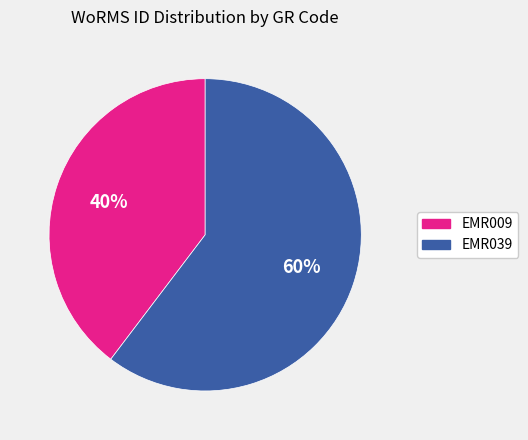

Do EMR009 and EMR039 together represent more than half of the pie?

Yes